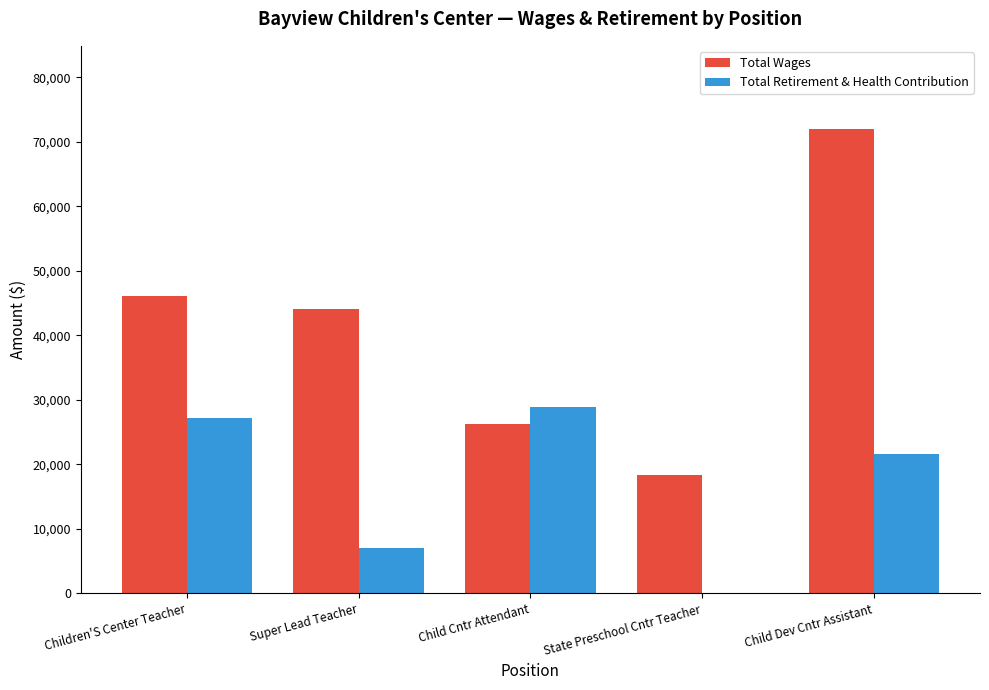

Where does the Total Retirement & Health Contribution series first go above 21541?

Children'S Center Teacher